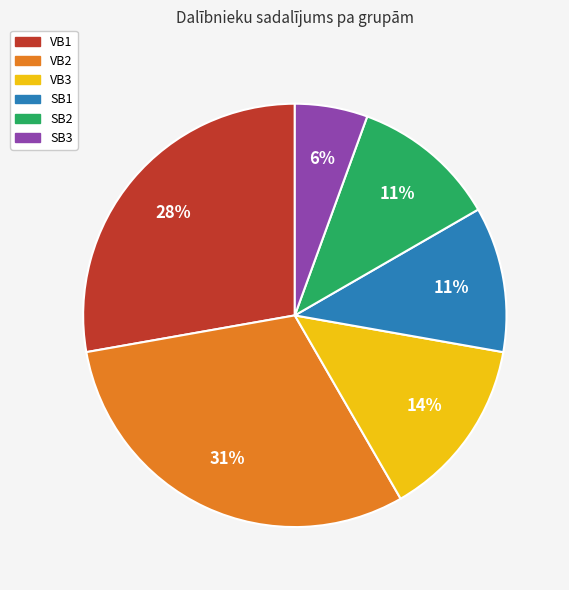

Which slice is the largest?

VB2